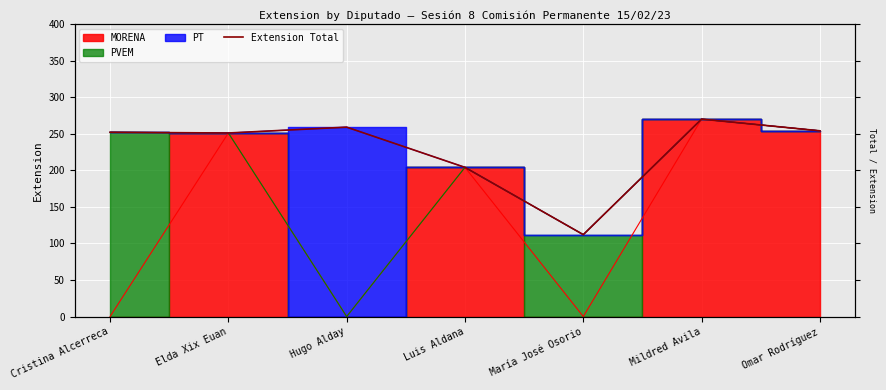

List the labels in order of value, largest first.

Mildred Avila, Hugo Alday, Omar Rodríguez, Cristina Alcerreca, Elda Xix Euan, Luis Aldana, María José Osorio